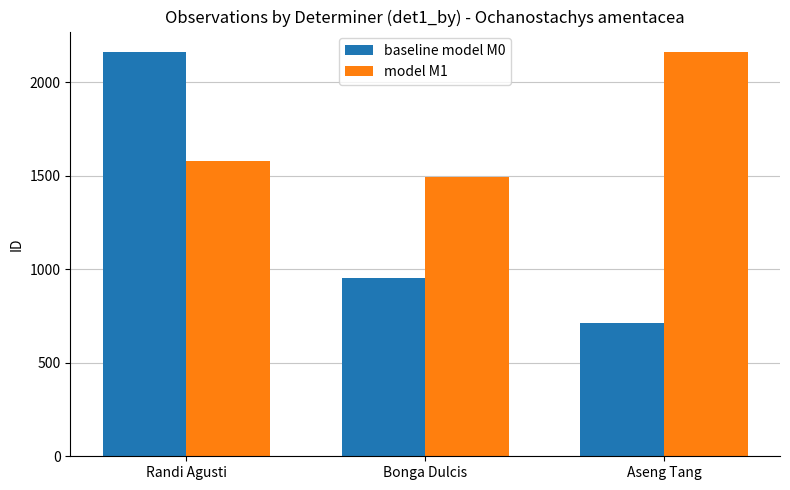

The value of baseline model M0 at Randi Agusti is 1386. True or false?

False